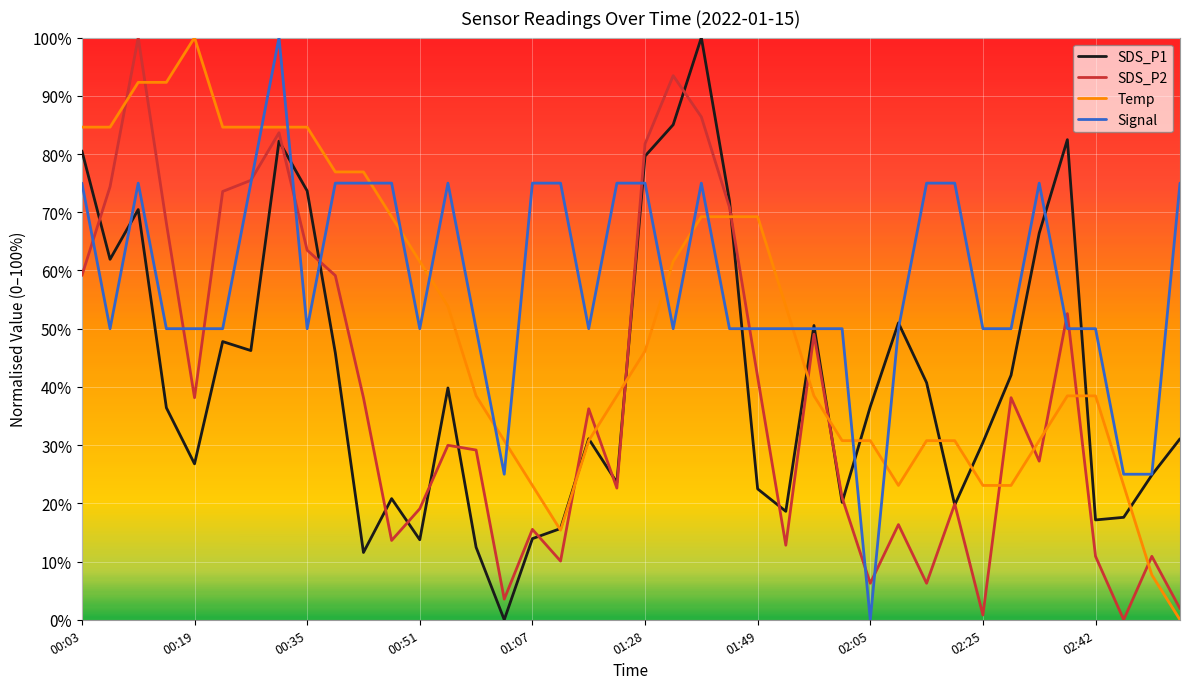

After their last crossing, which series has the higher values: Signal or Temp?

Signal